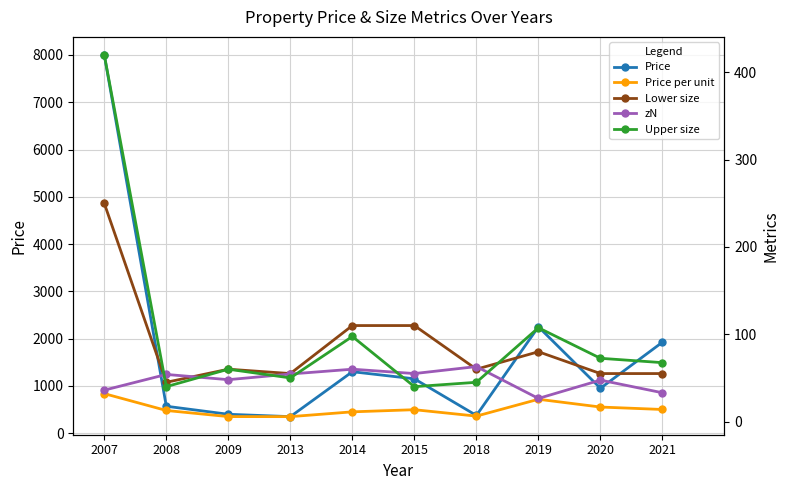

Which has a higher value, 2018 or 2015?

2015